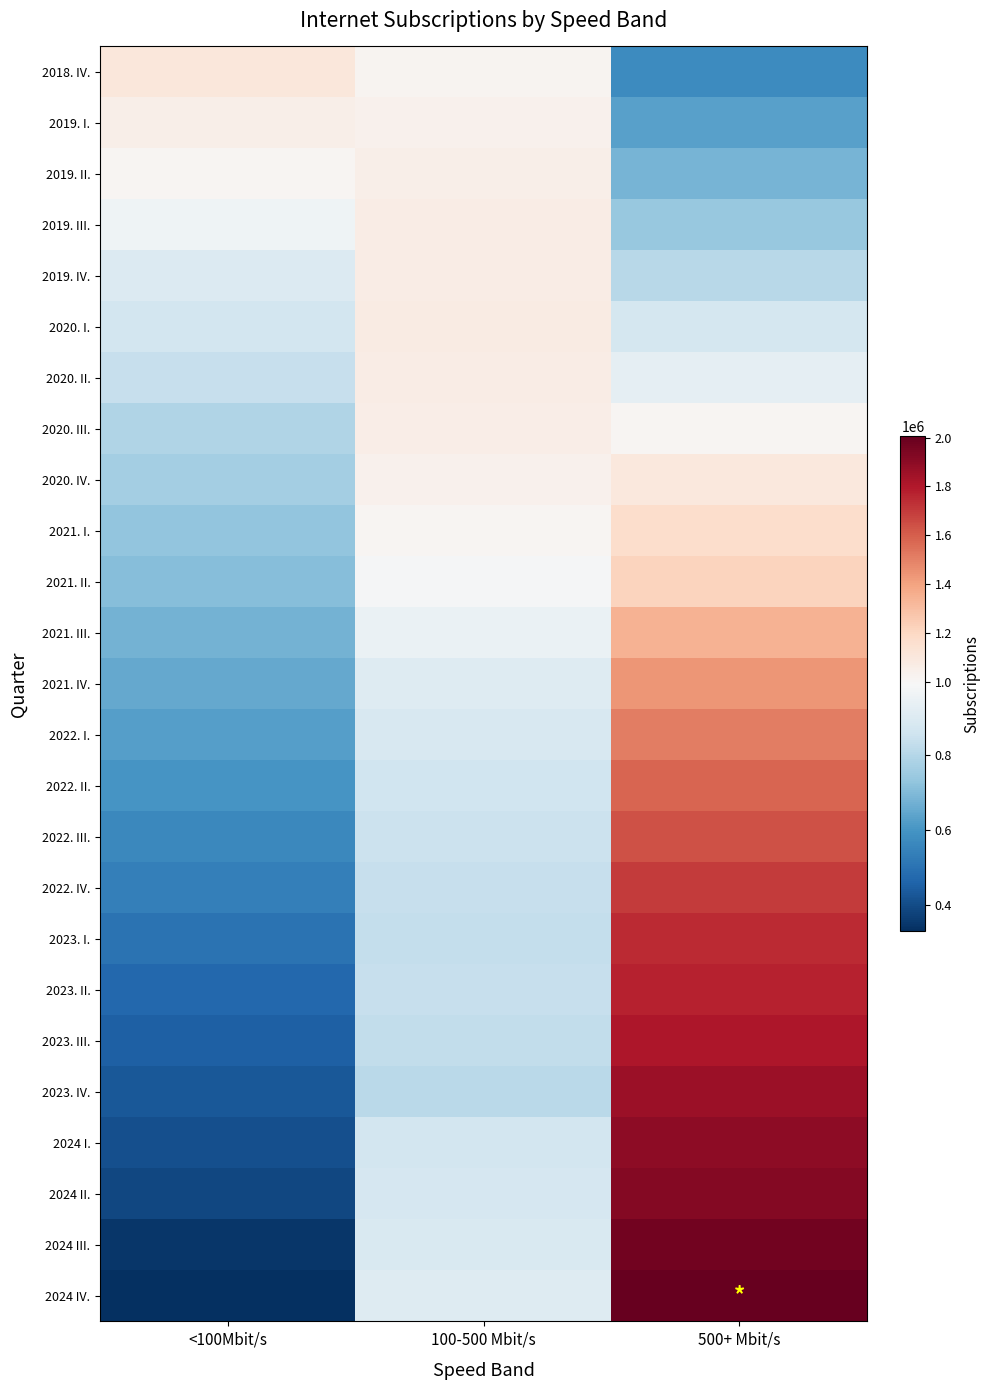

At which category is the sum across all series the highest?

500+ Mbit/s